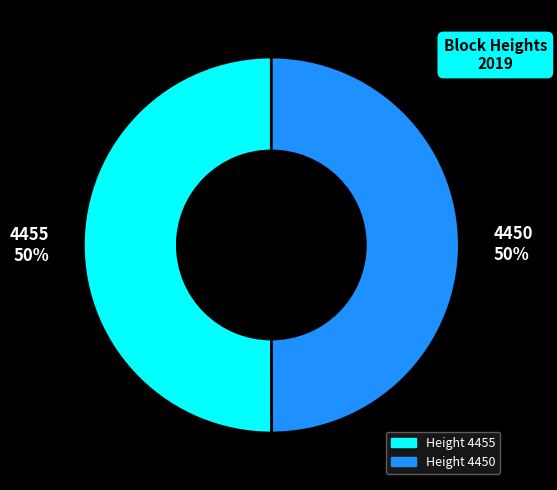

Count the number of slices in the pie.

2